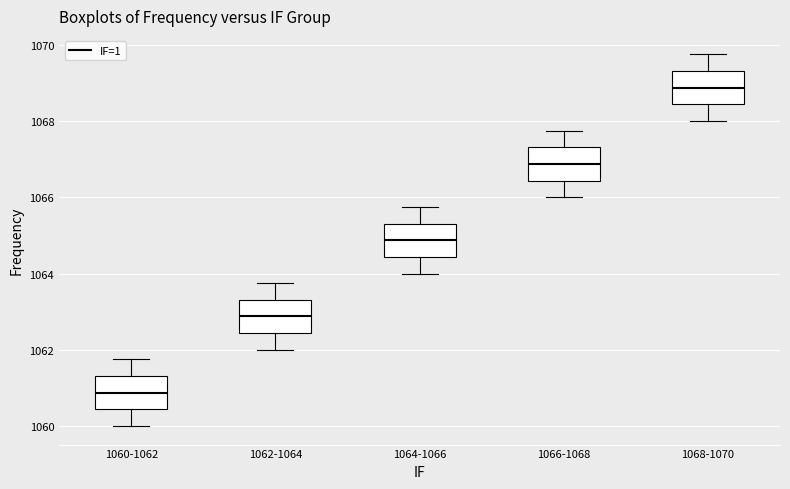

Reading left to right, read every box against the y-axis: the position of its median line, the range the box covers, and the ends of its whiskers. The values are not printed on the chart, so give them approximately, as read against the axis.

1060-1062: median 1060.8, box 1060.4 to 1061.4, whiskers 1060.0 to 1061.8
1062-1064: median 1062.8, box 1062.4 to 1063.4, whiskers 1062.0 to 1063.8
1064-1066: median 1064.8, box 1064.4 to 1065.4, whiskers 1064.0 to 1065.8
1066-1068: median 1066.8, box 1066.4 to 1067.4, whiskers 1066.0 to 1067.8
1068-1070: median 1068.8, box 1068.4 to 1069.4, whiskers 1068.0 to 1069.8